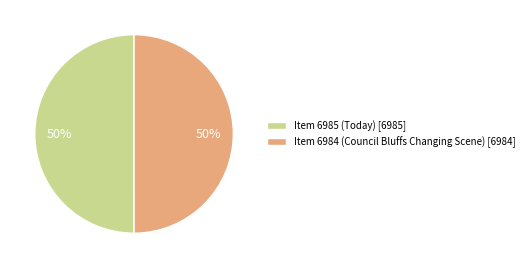

What percentage is the Item 6984 (Council Bluffs Changing Scene) [6984] slice, to the nearest percent?

50%